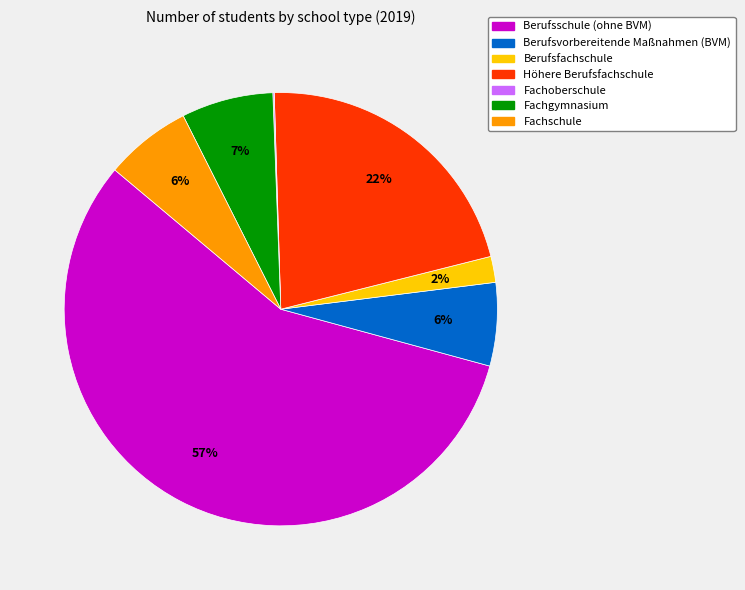

To the nearest percent, what is the difference between the largest and smallest slice percentages?

57%